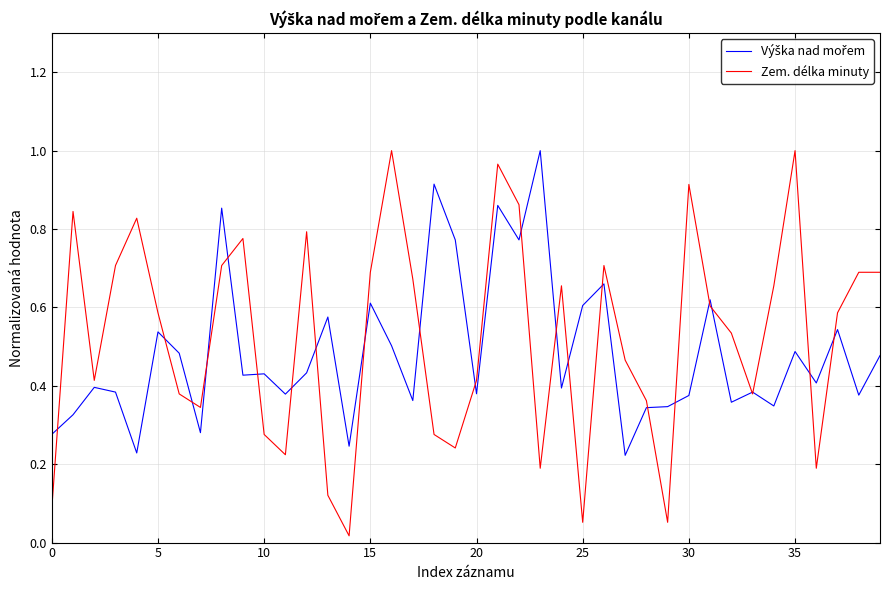

Which series has the widest spread of values?

Zem. délka minuty